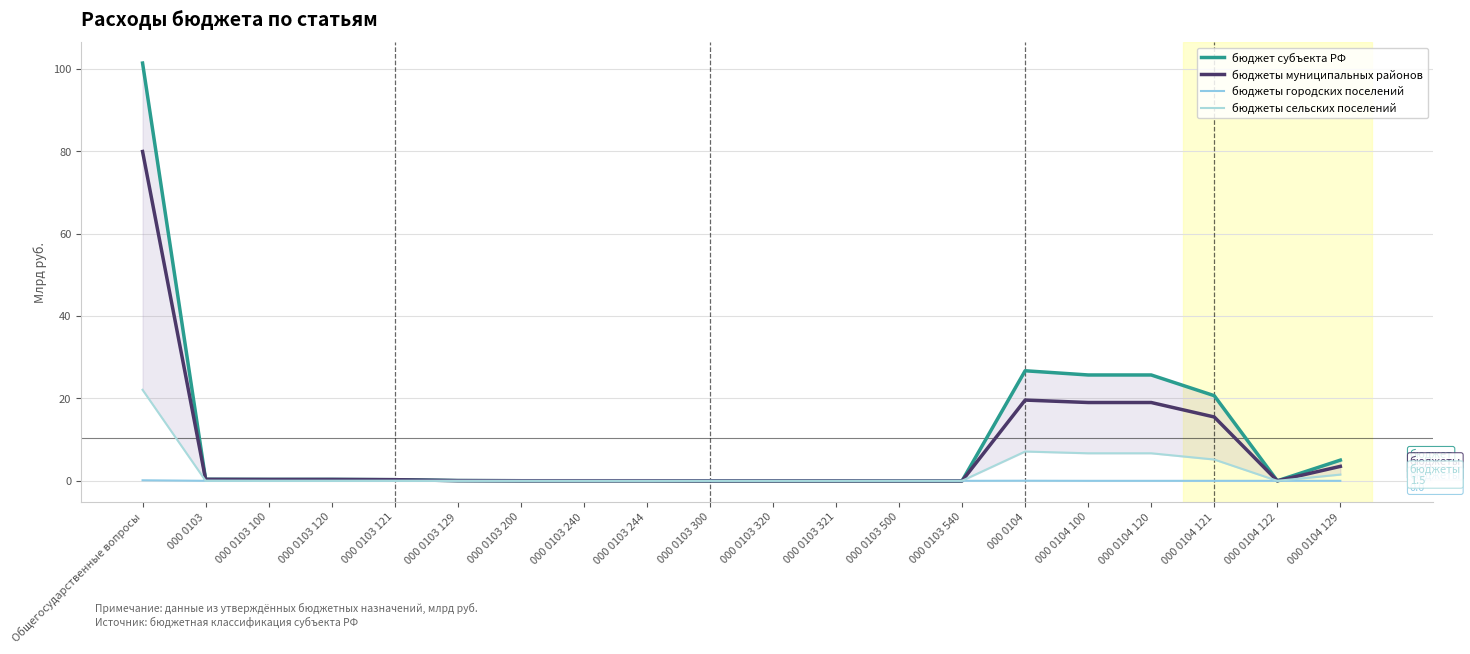

At which category does бюджеты сельских поселений reach its first local peak?

000 0104